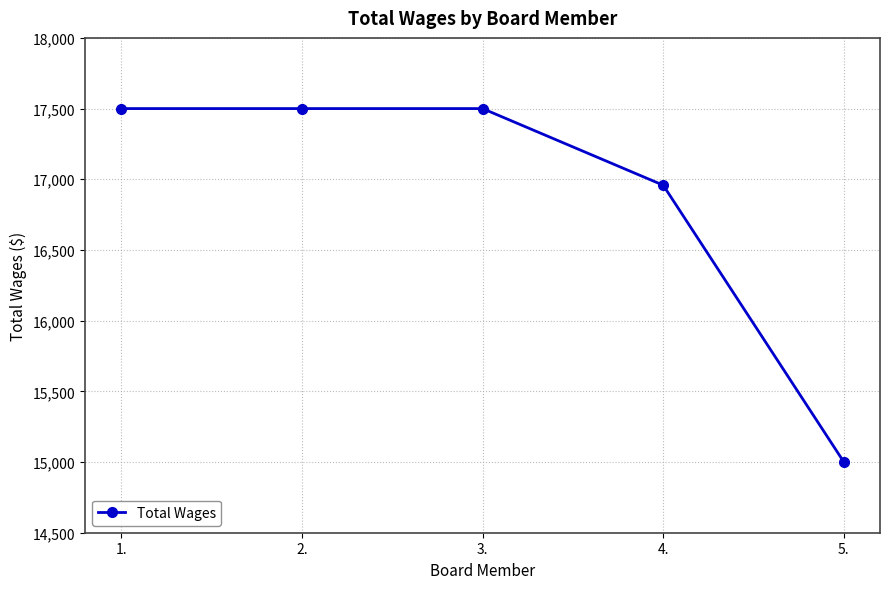

What is the sum of the values at 2. and 4.?

34458